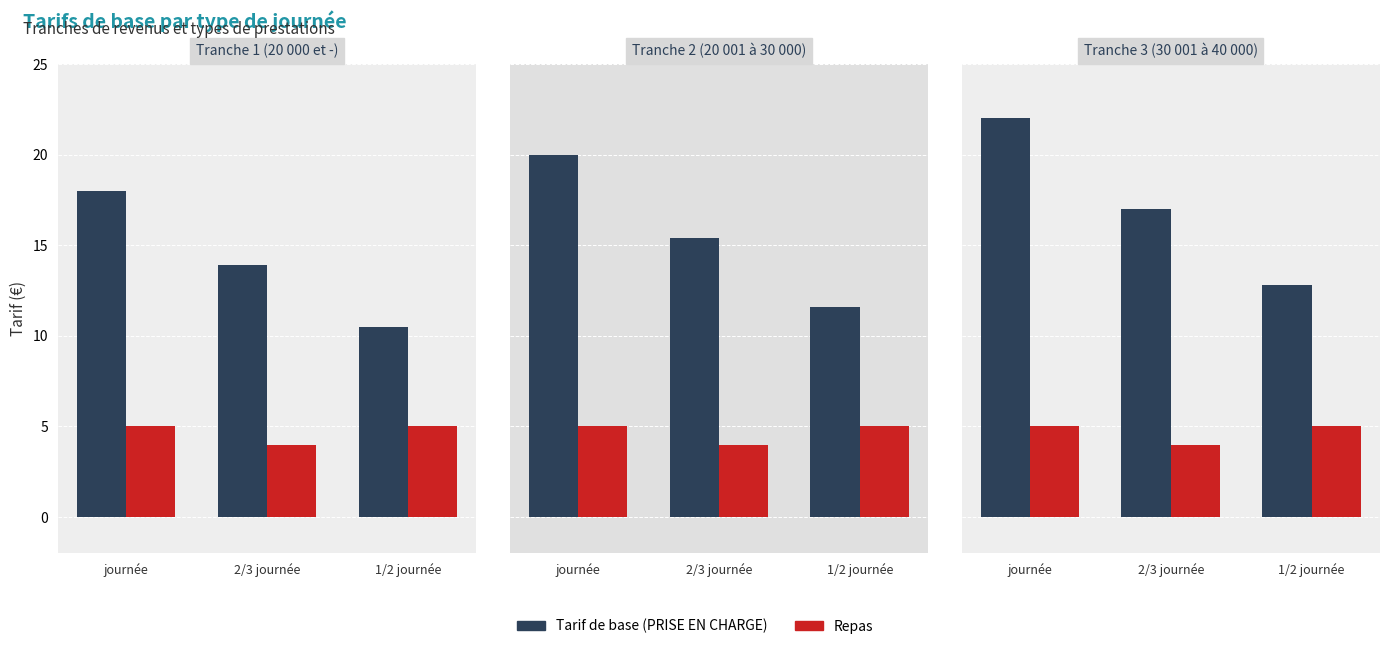

Which has a higher value, journée or 2/3 journée?

journée